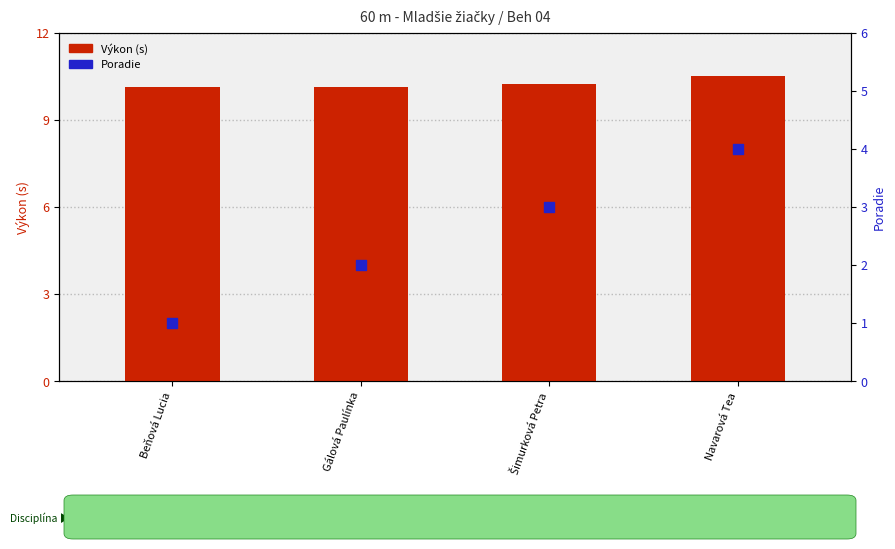

Is the value of Poradie at Navarová Tea greater than the value of Výkon (s) at Navarová Tea?

No